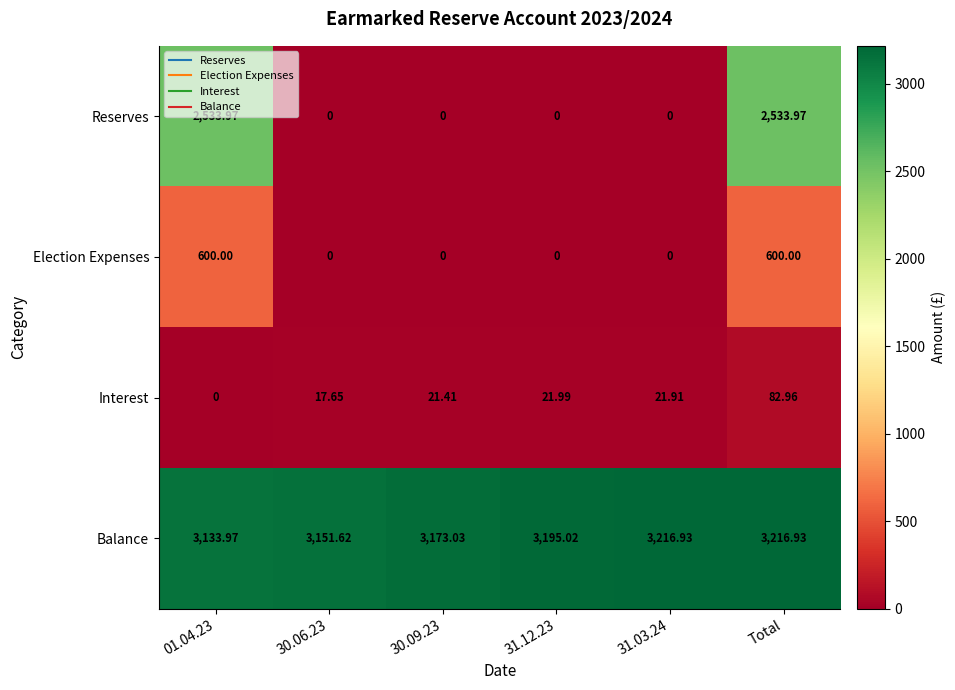

Which series has the largest total across all categories?

Balance